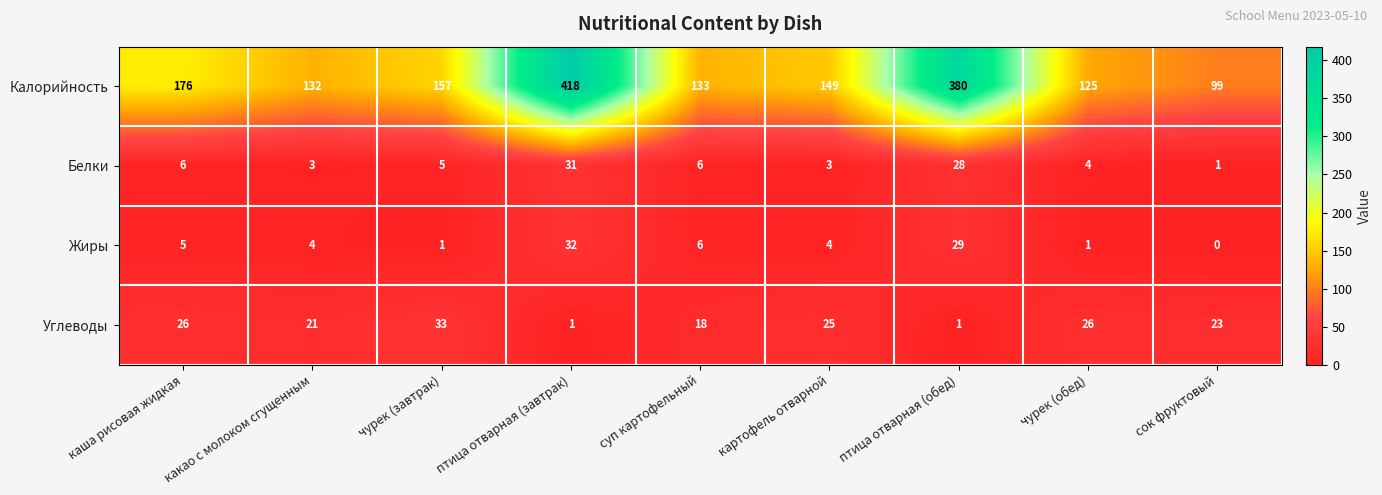

What is the approximate value of Углеводы at чурек (обед)?

26